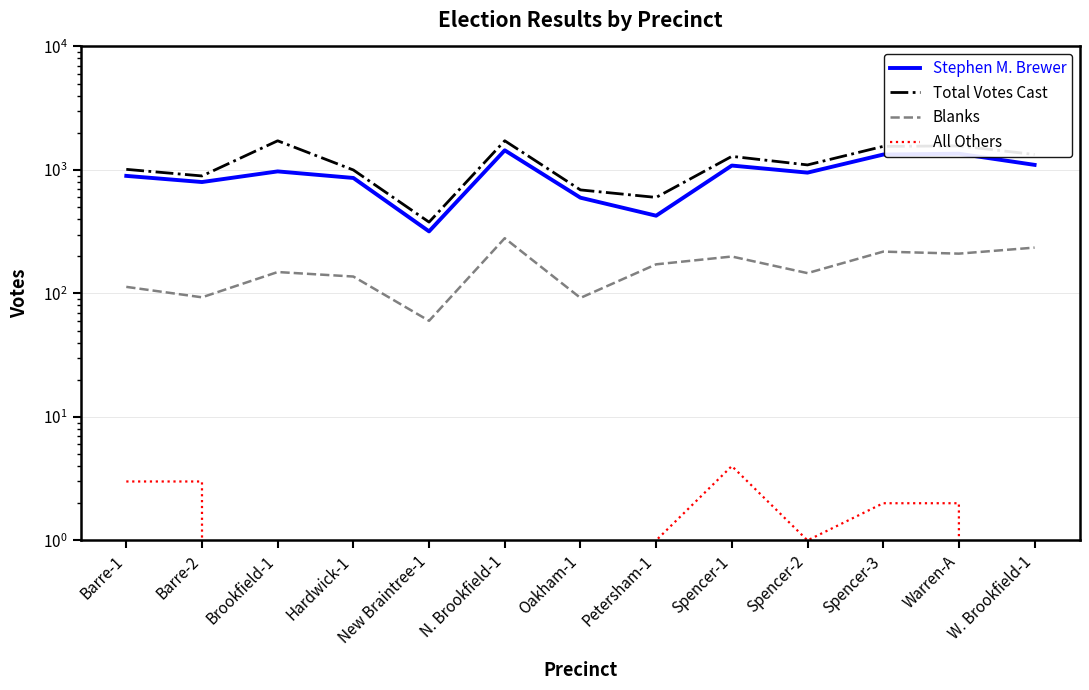

How many lines are shown in the chart?

4